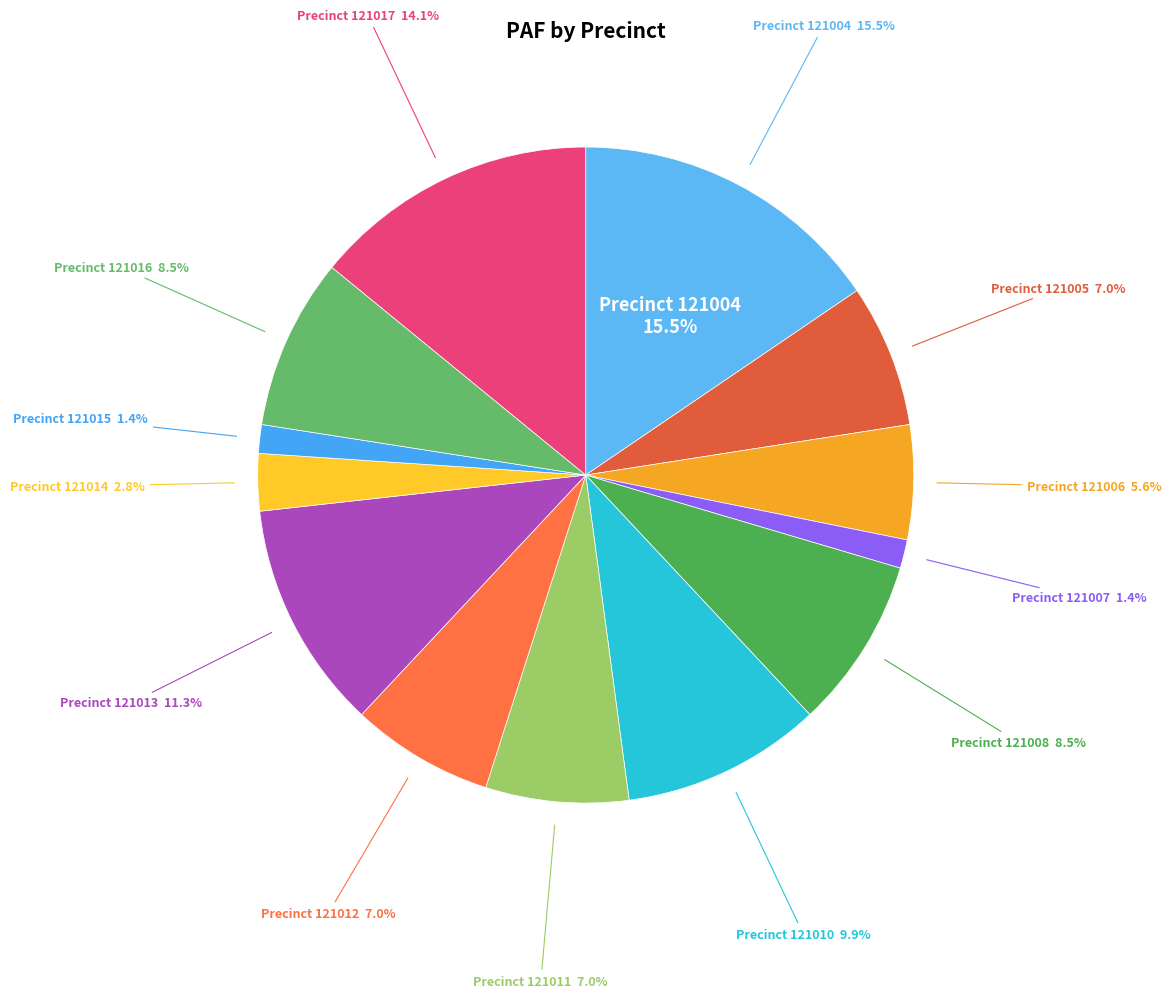

Does any single category account for the majority?

No